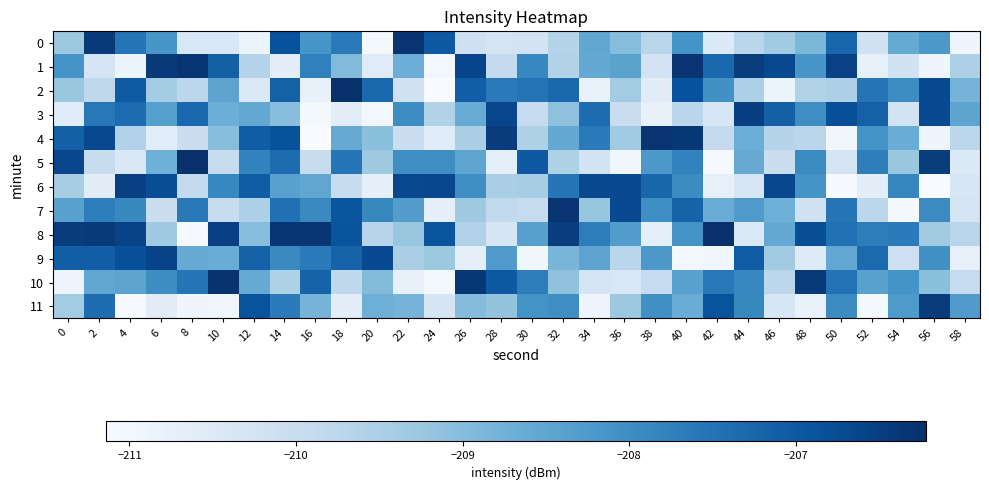

Rank the series at 6 from highest to lowest value.

1, 9, 6, 10, 0, 3, 5, 8, 2, 7, 11, 4